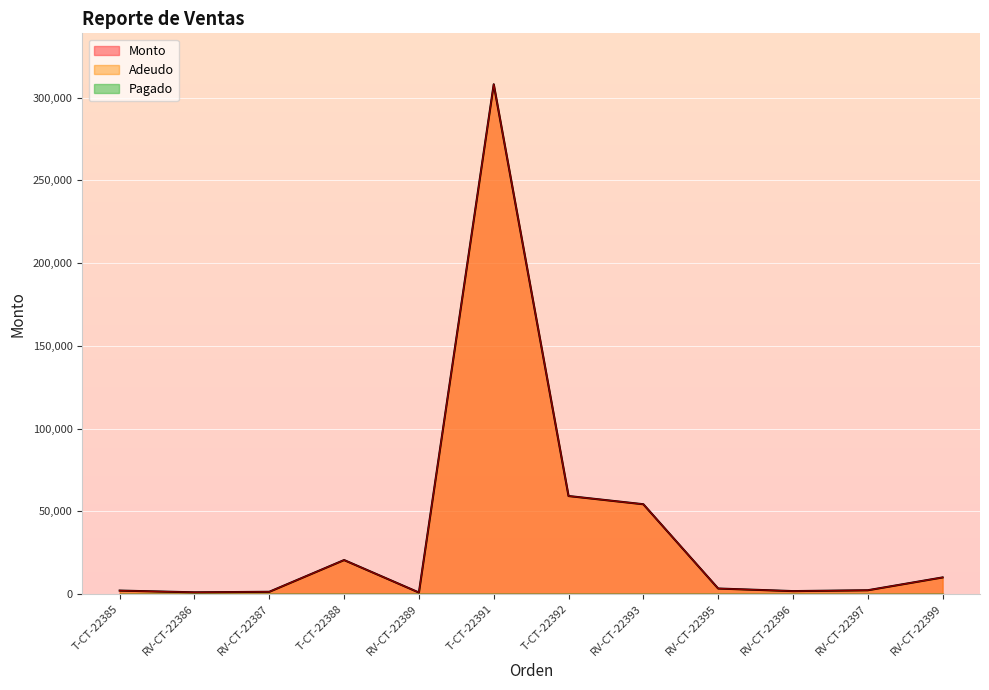

In Monto, how many points are lower than both neighbors (excluding endpoints)?

3